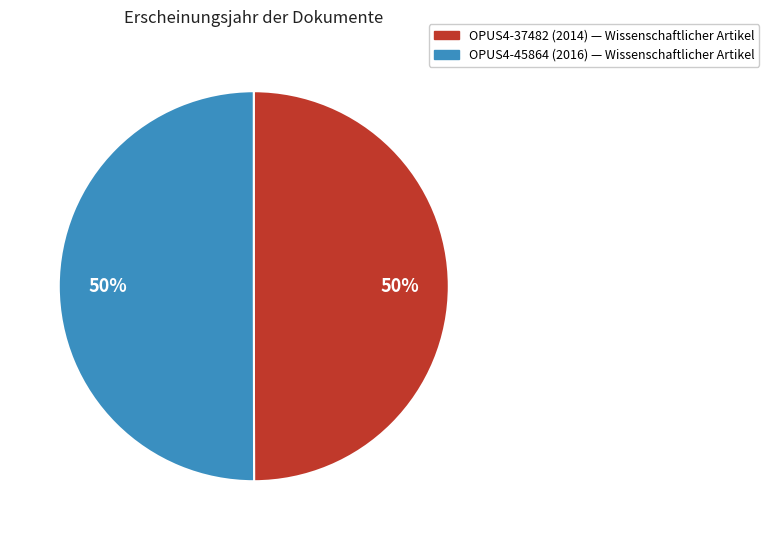

The OPUS4-37482 (2014) slice represents 50% of the pie. True or false?

True